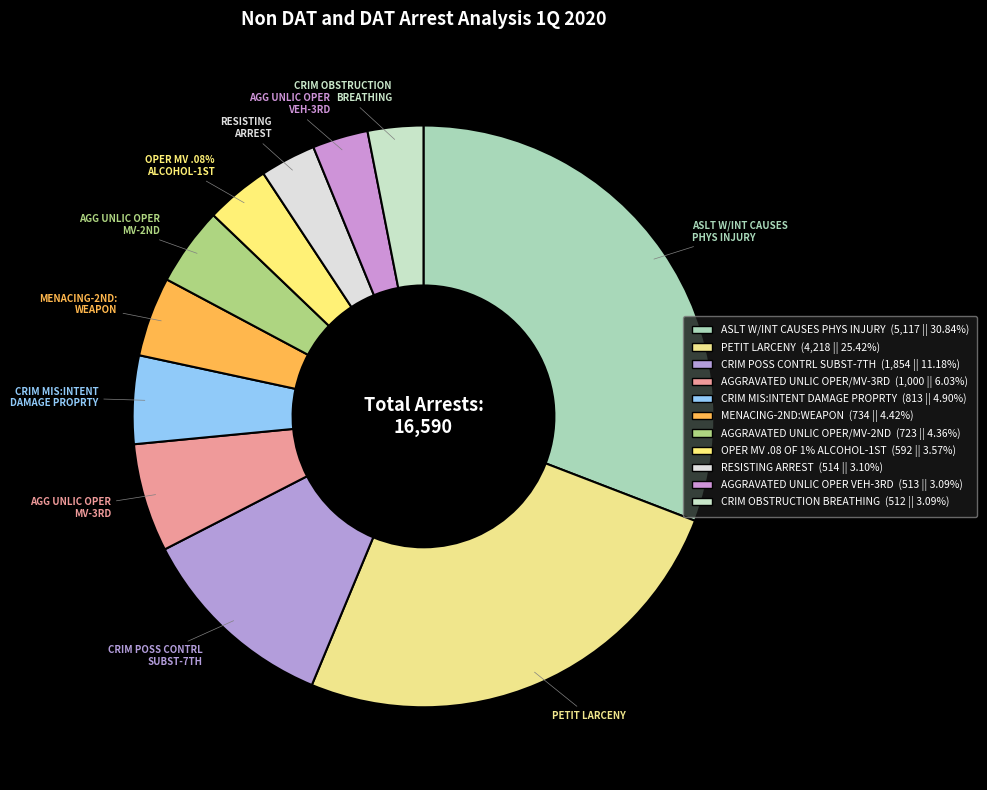

Count the number of slices in the pie.

11